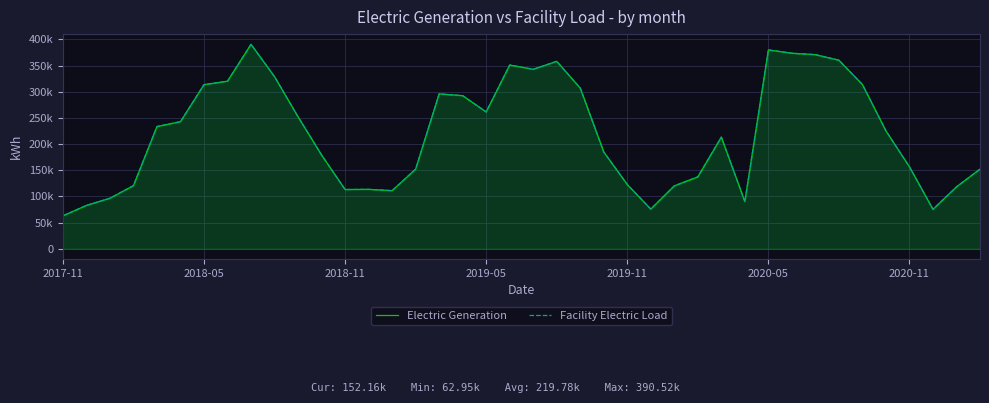

What are all the series names shown in the legend?

Electric Generation, Facility Electric Load